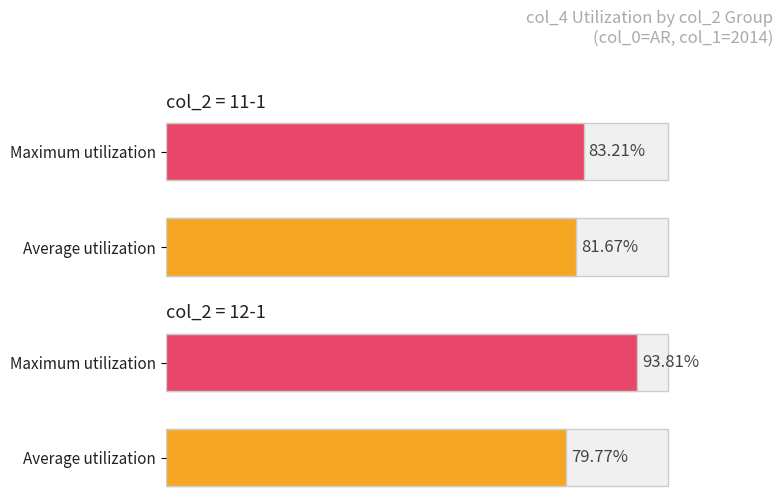

What are all the series names shown in the legend?

Average utilization, Maximum utilization